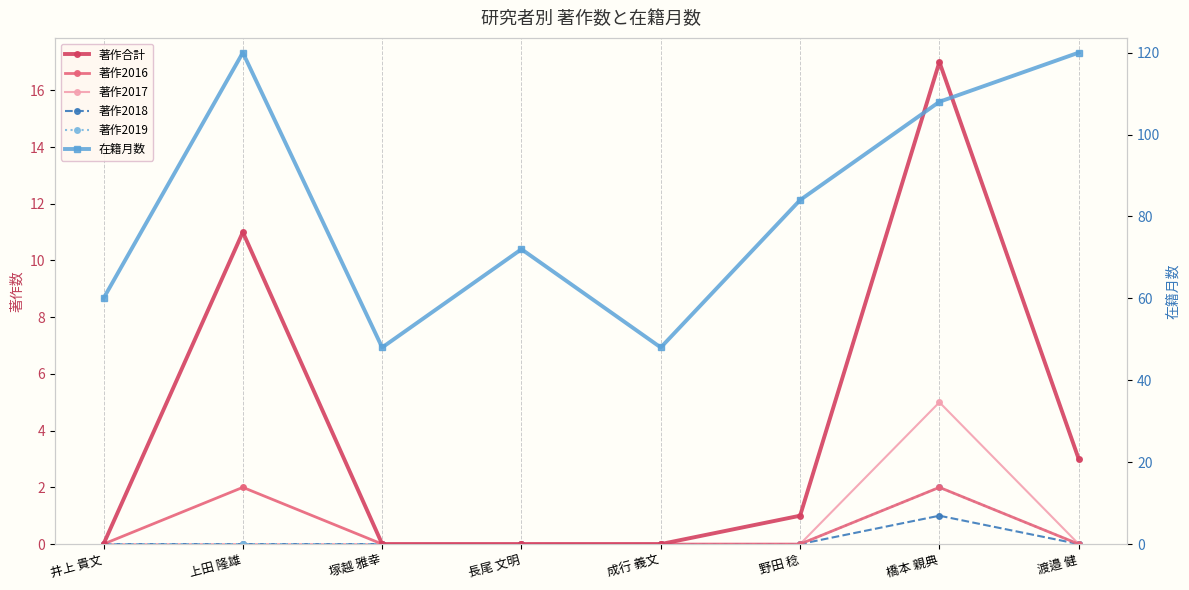

What value does the 在籍月数 series have at 野田 稔?

84